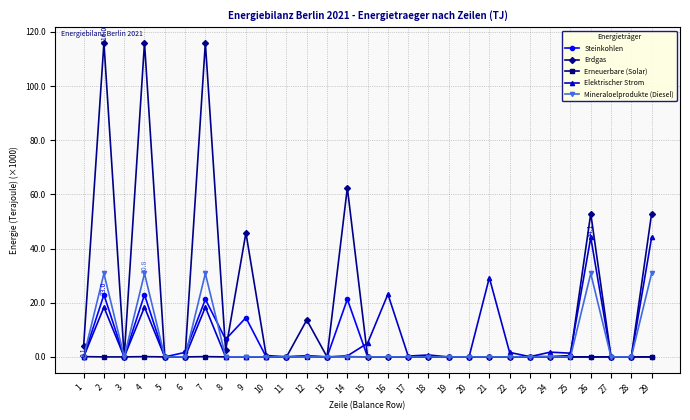

Which series has the largest total across all categories?

Erdgas